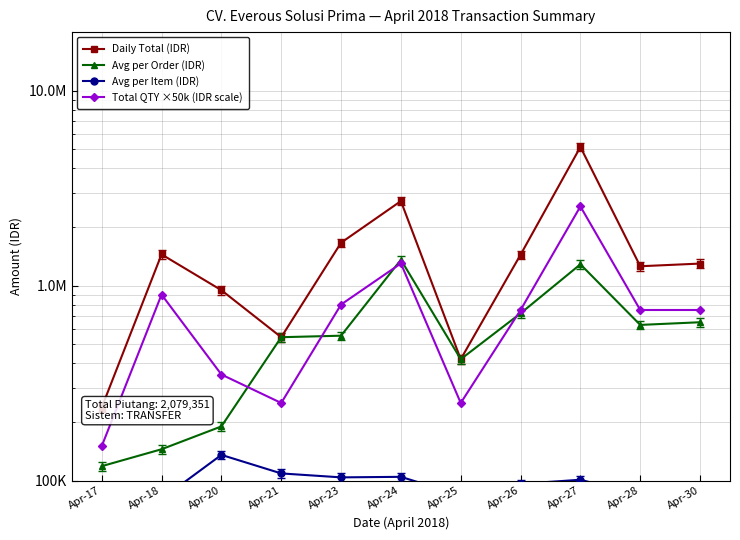

True or false: Total QTY ×50k (IDR scale) and Avg per Item (IDR) cross at least once.

False